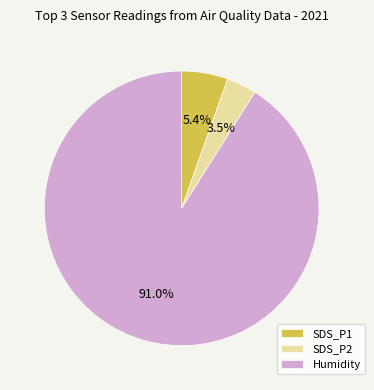

Combined, do Humidity and SDS_P1 account for over 50%?

Yes